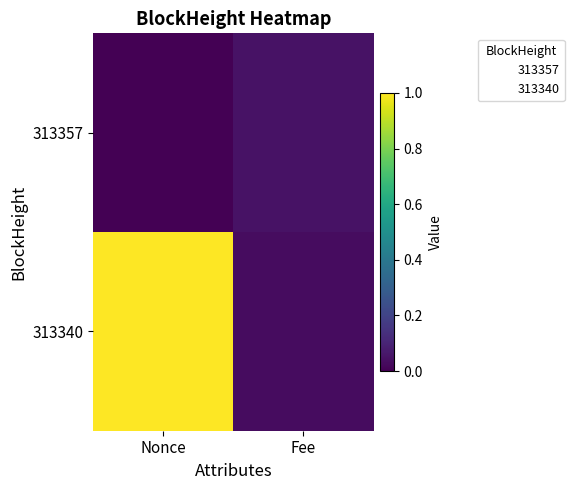

Reading left to right, transcribe all the data shown in this chart.

313357: Nonce=0.0	Fee=0.1
313340: Nonce=1.0	Fee=0.0